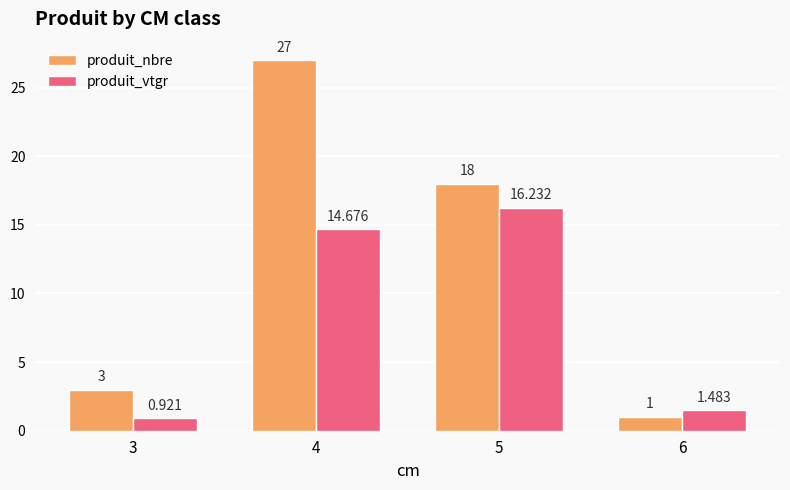

The value of produit_vtgr at 4 is 20.3. True or false?

False